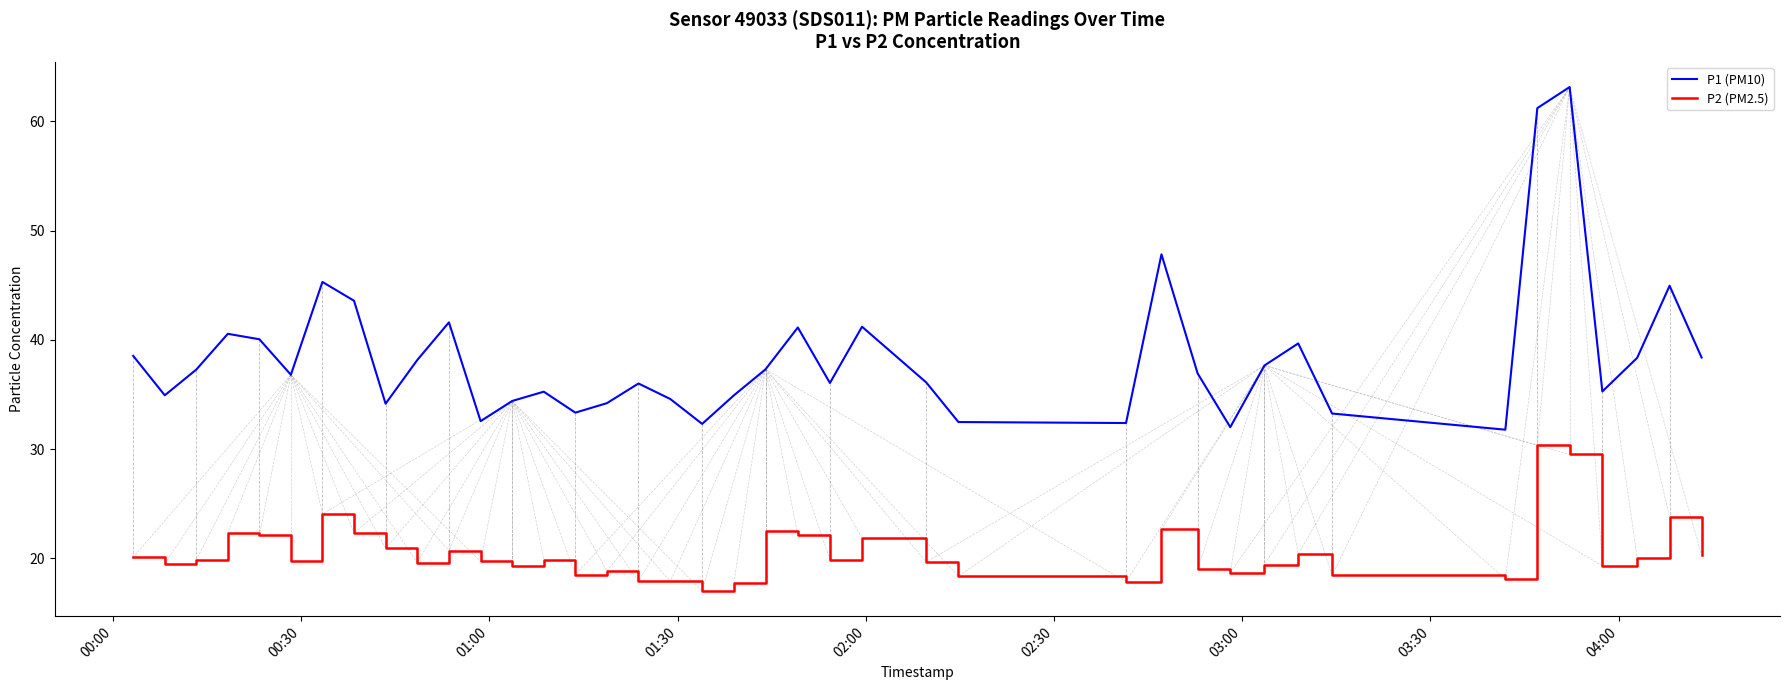

What is the maximum value for P2 (PM2.5)?

30.3